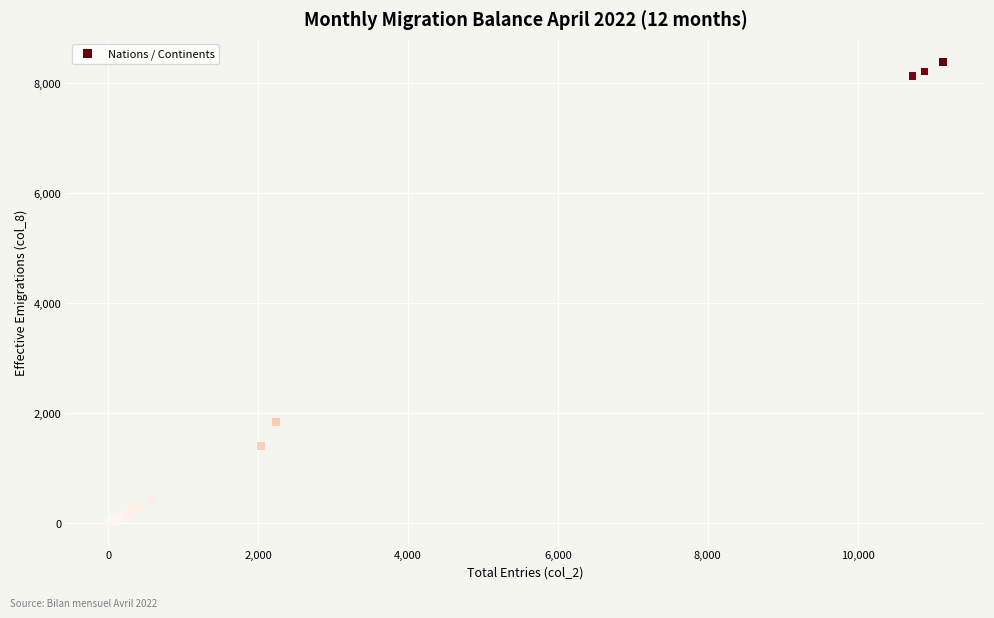

What Y value in the scatter plot is closest to 4192?

1831